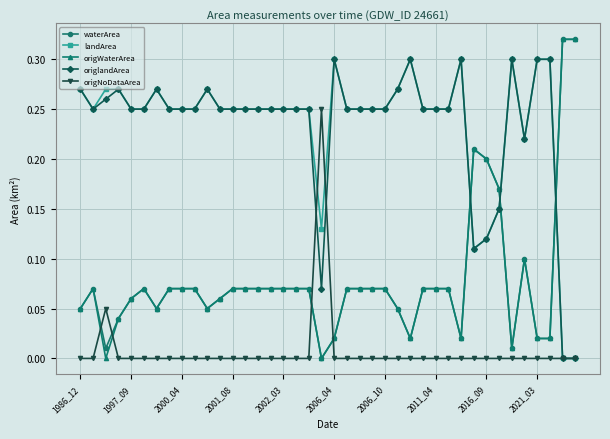

How many times do origlandArea and origWaterArea cross each other?

3